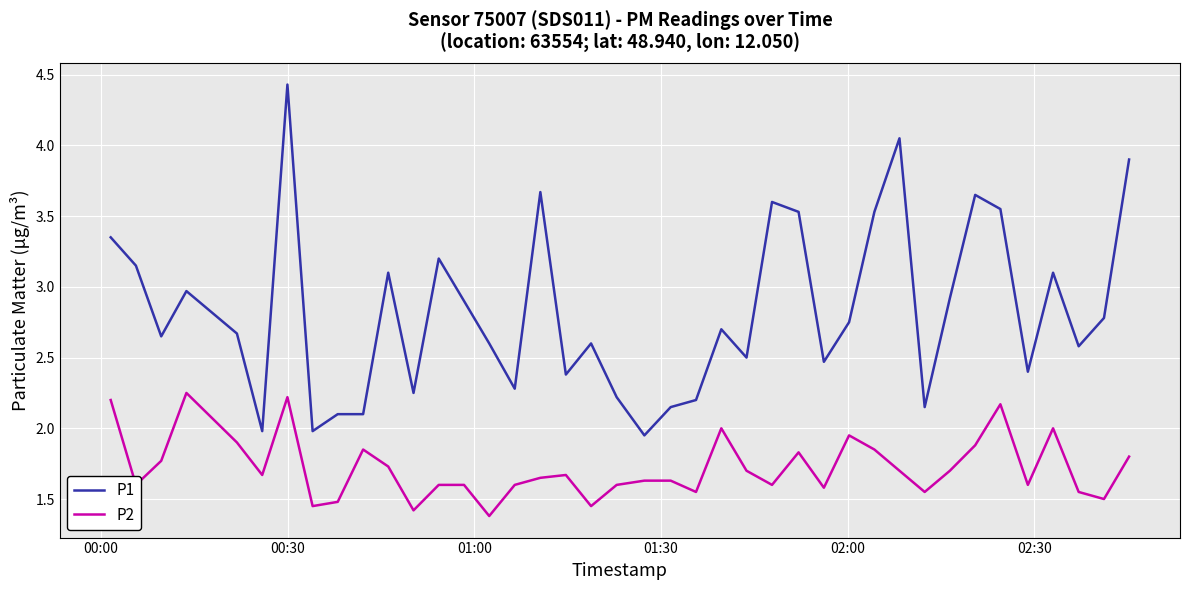

Which series has the largest total across all categories?

P1